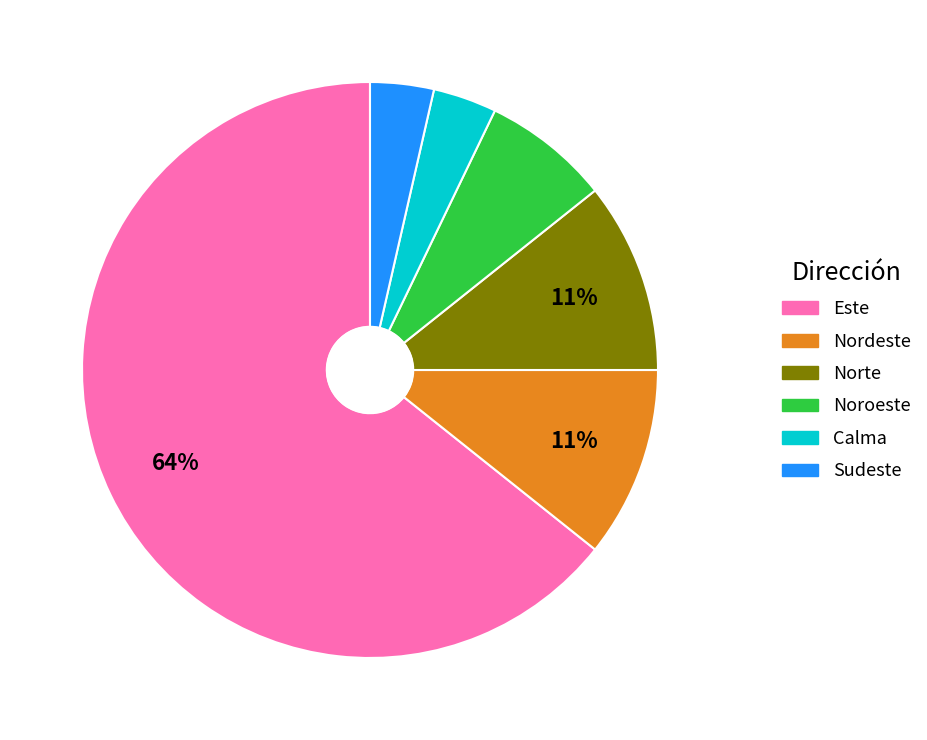

True or false: Nordeste accounts for 23% of the total.

False